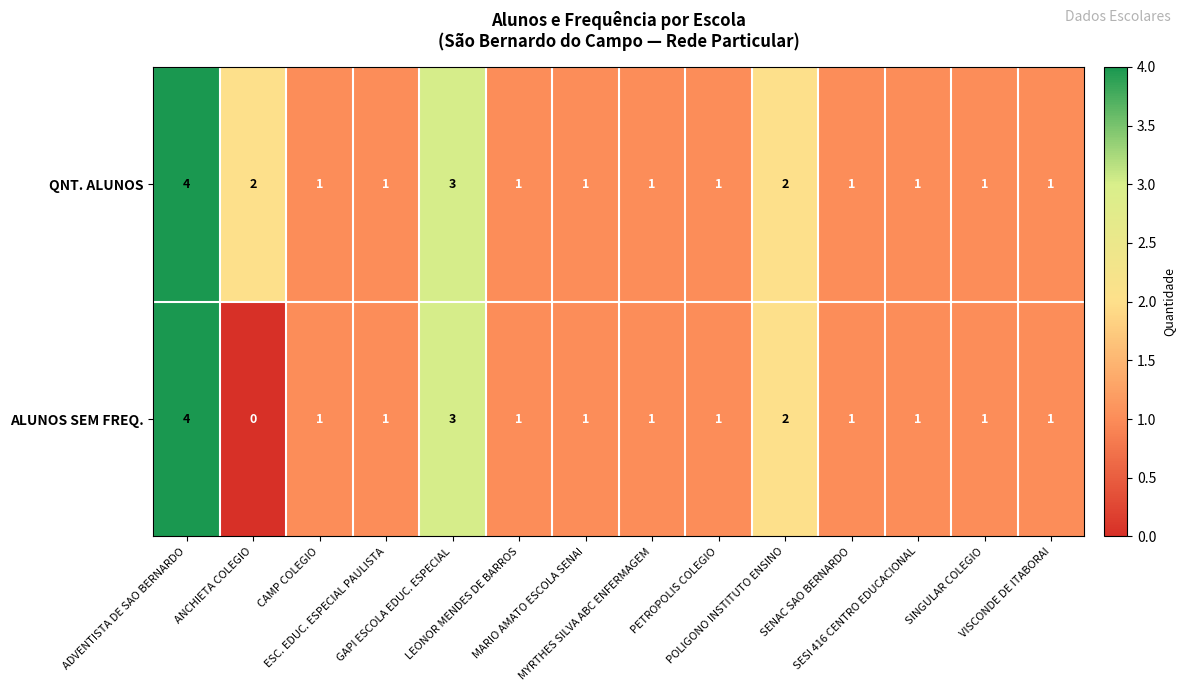

At which category is the sum across all series the highest?

ADVENTISTA DE SAO BERNARDO